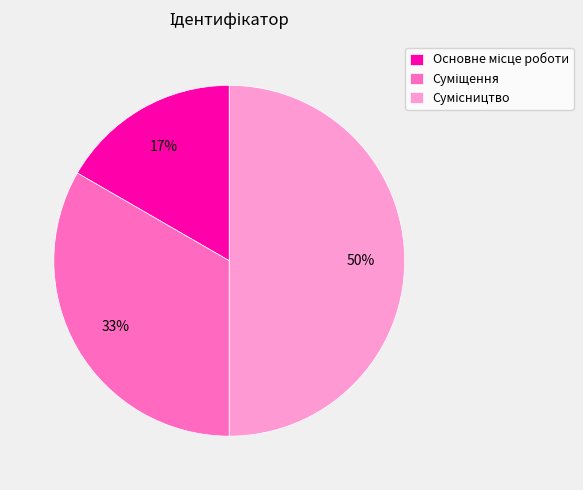

To the nearest percent, what is the difference between the largest and smallest slice percentages?

33%